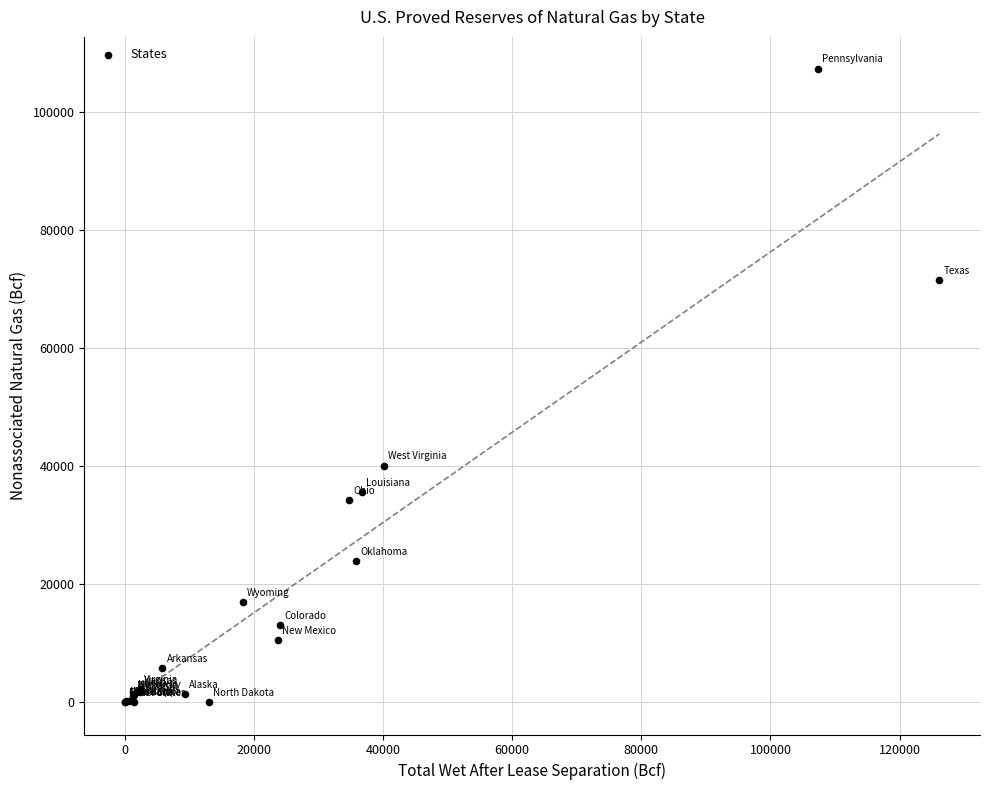

What Y value in the scatter plot is closest to 53649?

40100